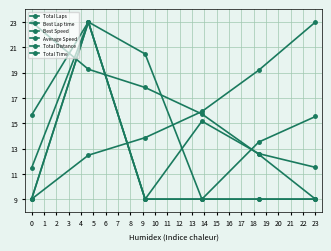

At which category does the chart reach its peak across all series?

1